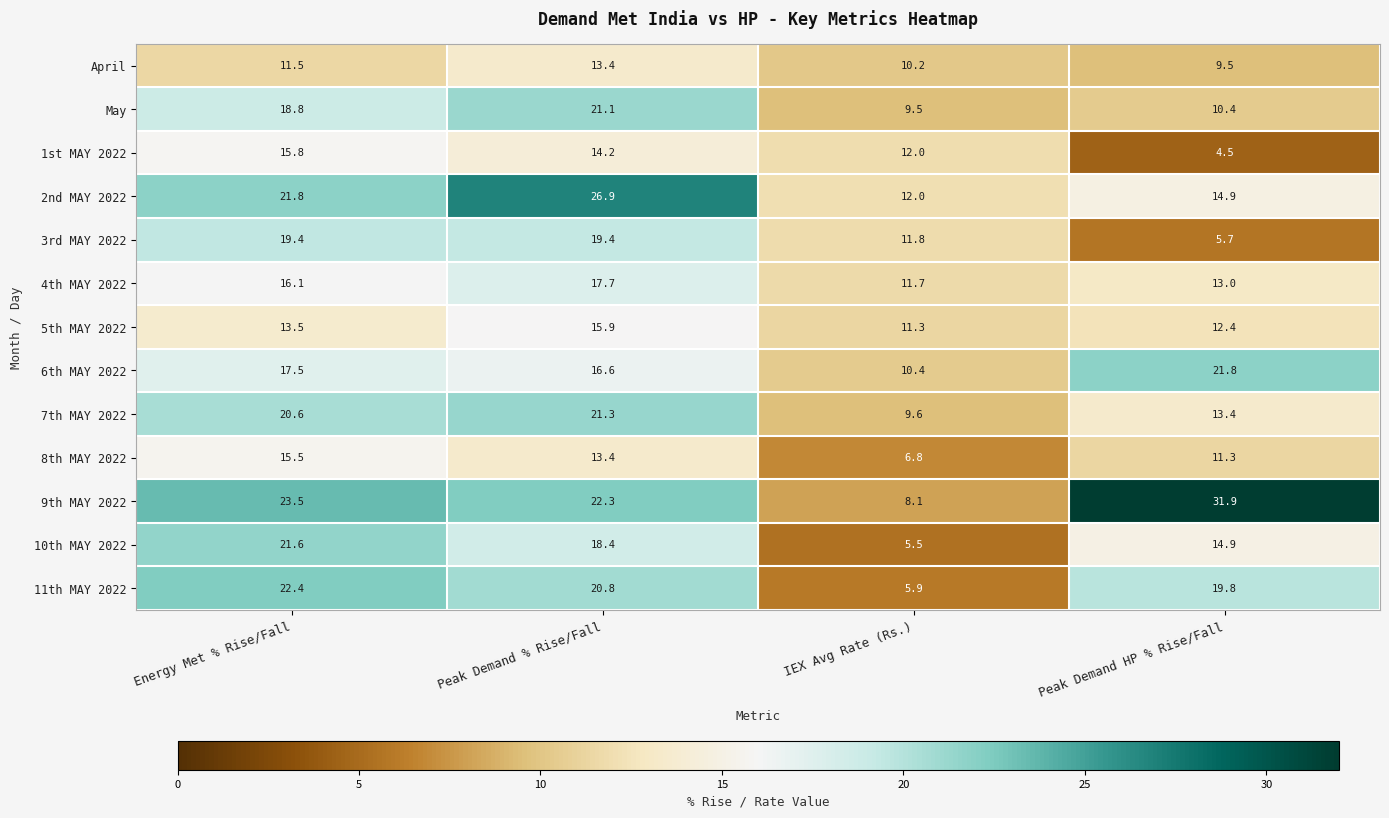

How many categories are shown in the chart?

4